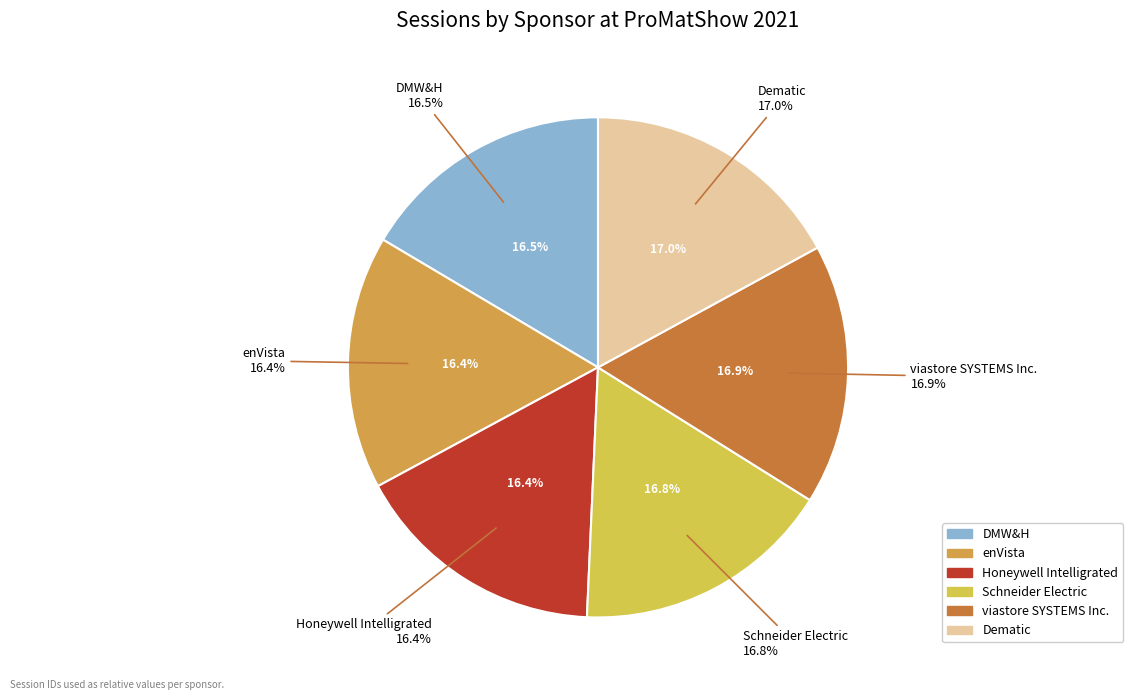

To the nearest percent, what is the difference between the enVista and Dematic slice percentages?

1%